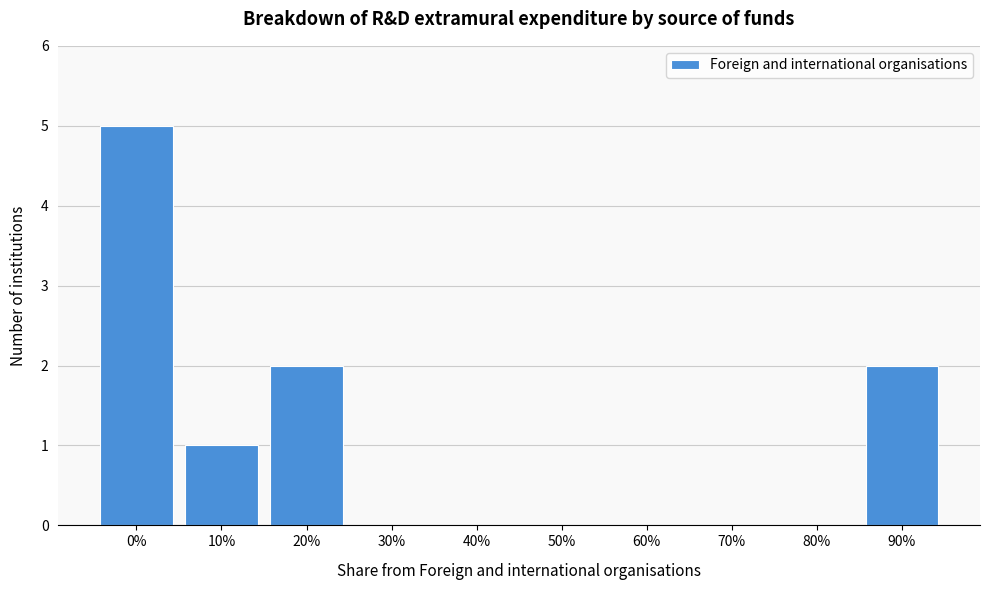

Reading left to right, extract all data points from this chart.

0%=5	10%=1	20%=2	30%=0	40%=0	50%=0	60%=0	70%=0	80%=0	90%=2